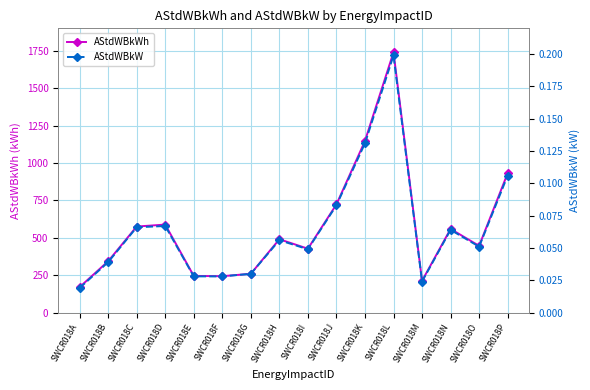

Read the AStdWBkWh value at SWCR018O.

446